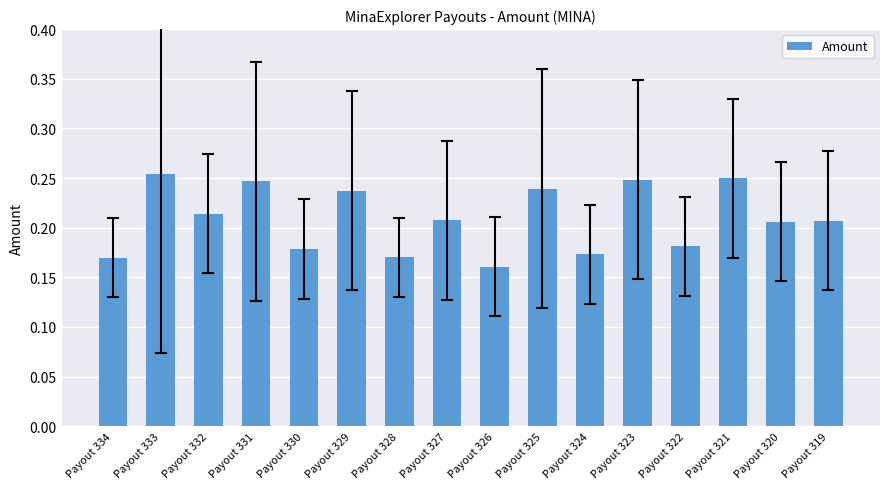

Which label corresponds to the largest value in the chart?

Payout 333